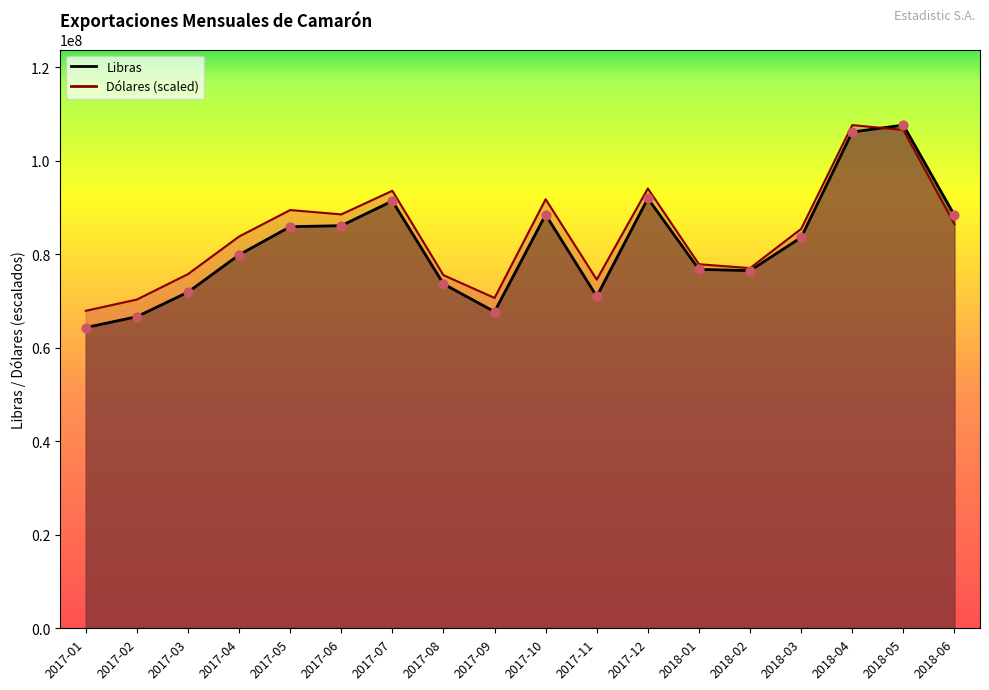

At which category is the sum across all series the highest?

2018-05